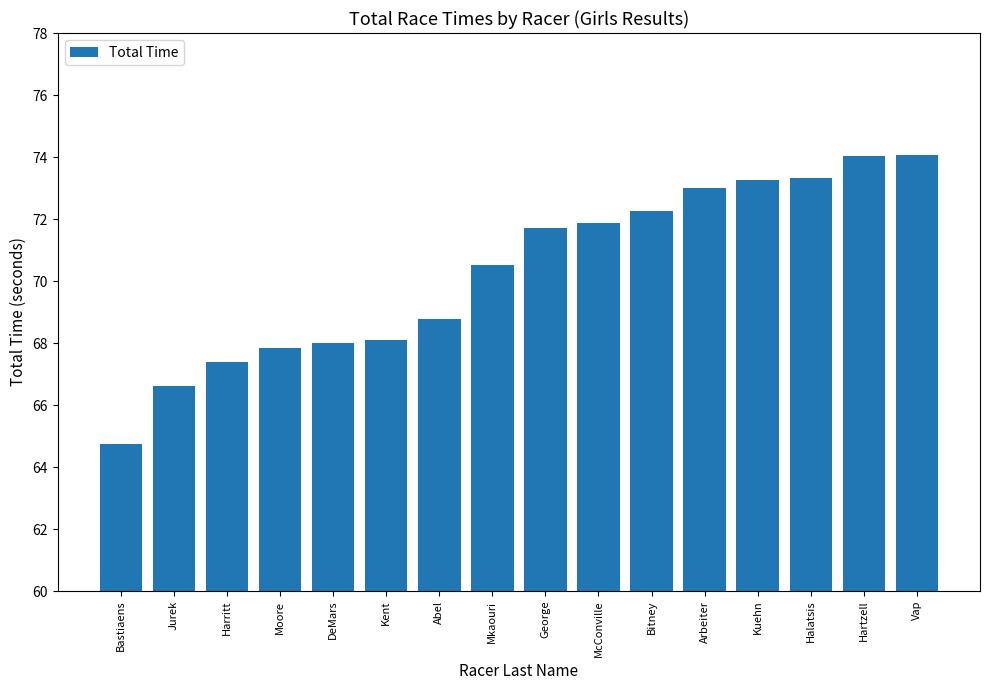

Approximately how many times larger is the value at Moore compared to Jurek?

1.0